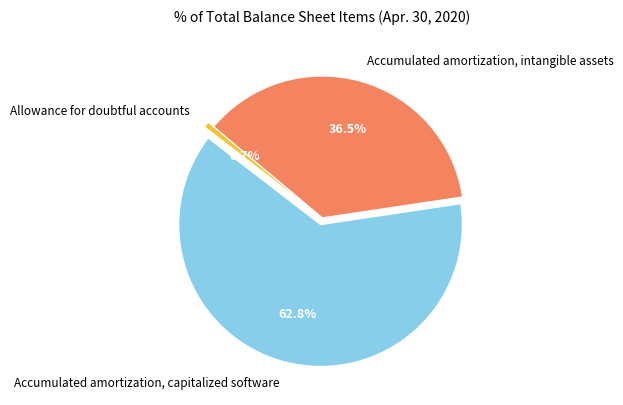

Between Allowance for doubtful accounts and Accumulated amortization, capitalized software, which is larger?

Accumulated amortization, capitalized software